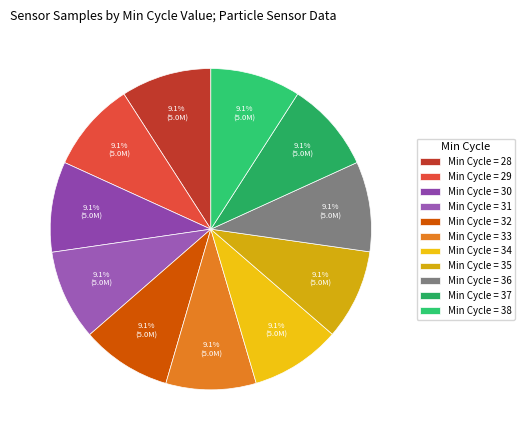

How many segments does this pie chart have?

11